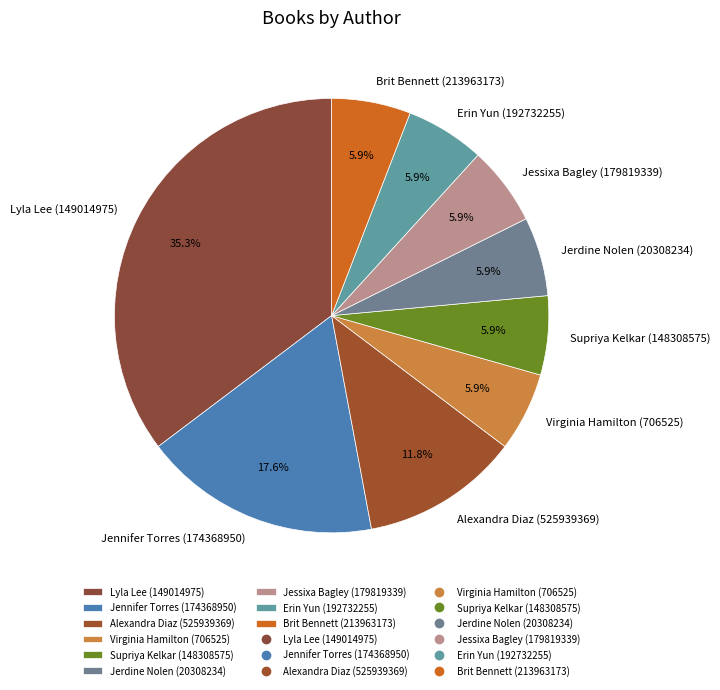

Does any single category account for the majority?

No